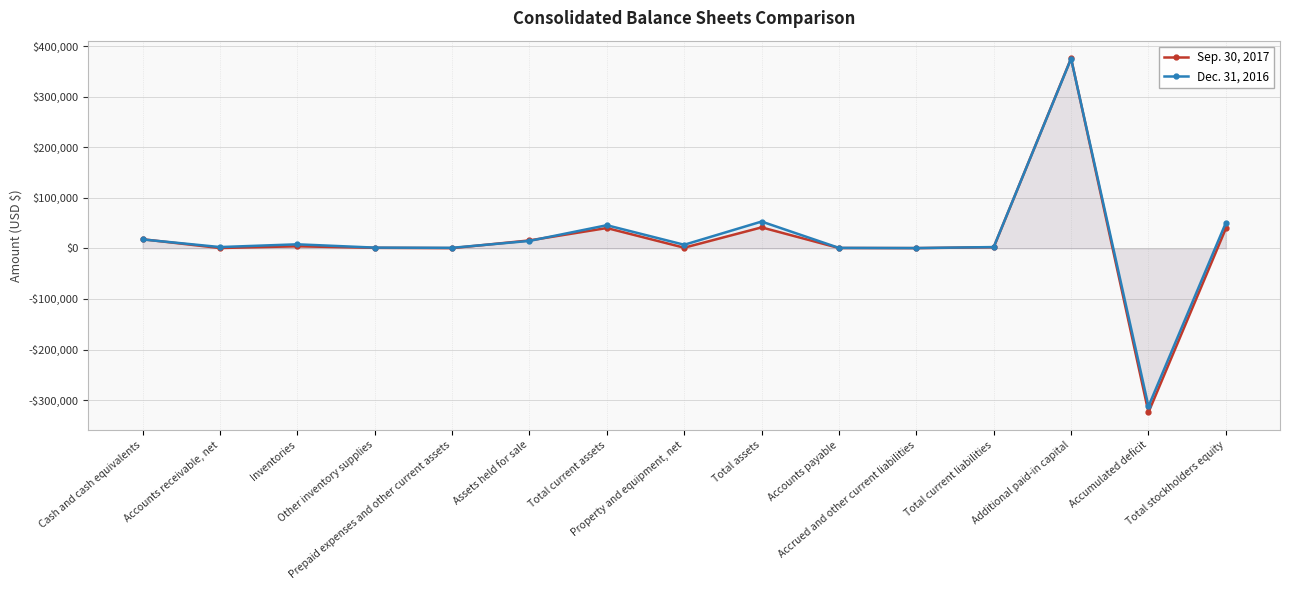

Rank the series by their maximum value, from highest to lowest.

Sep. 30, 2017, Dec. 31, 2016